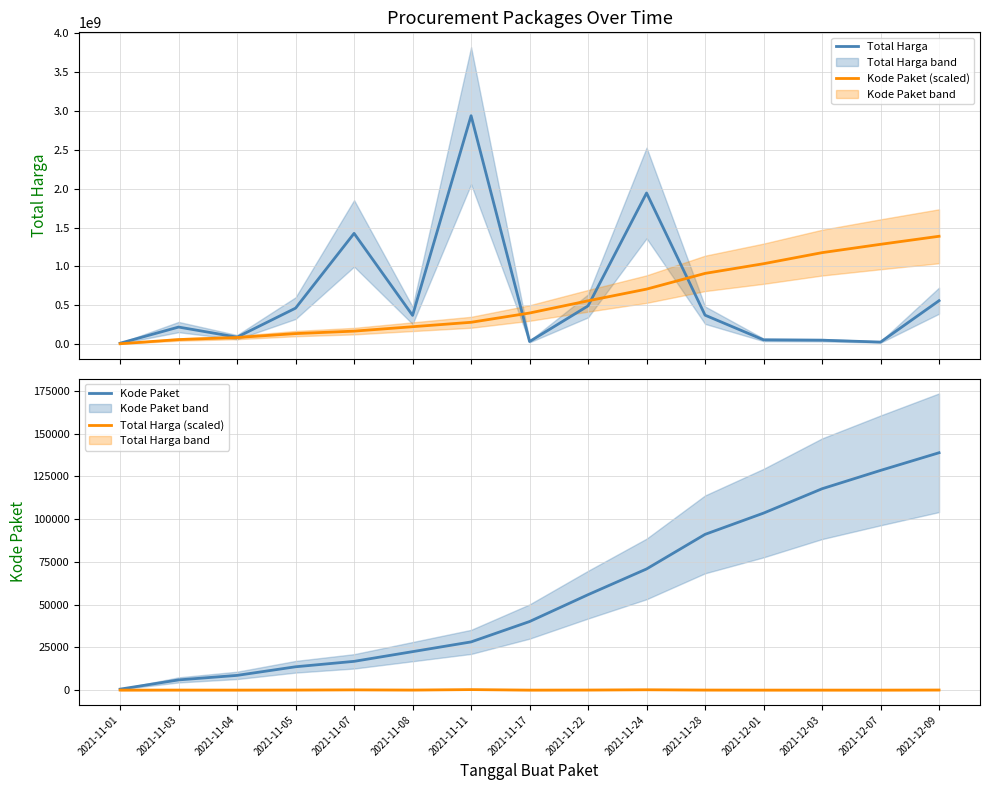

How many lines are shown in the chart?

4